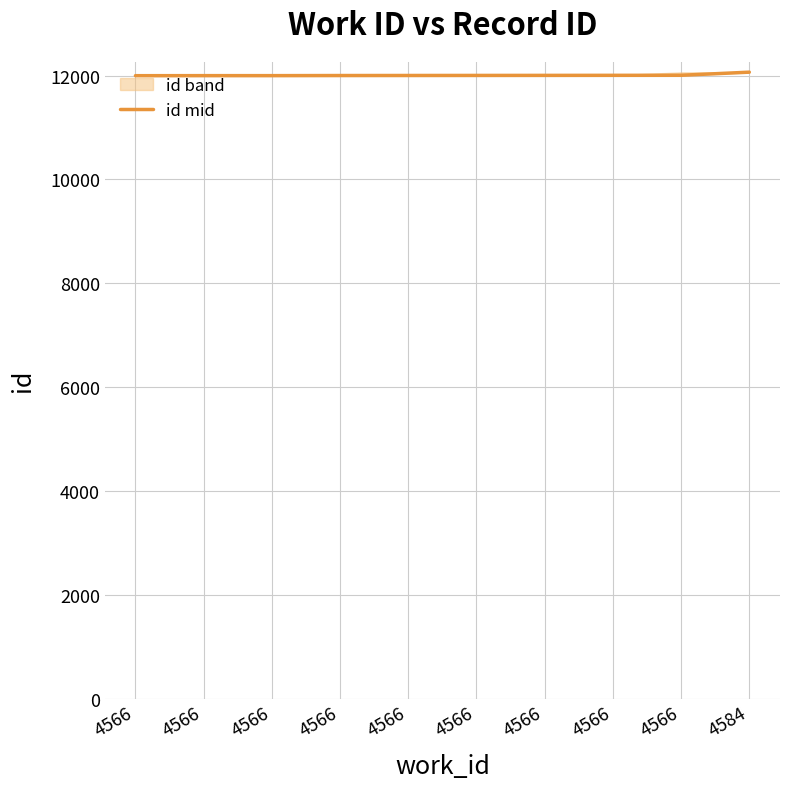

What is the difference between the second highest and minimum values?

8